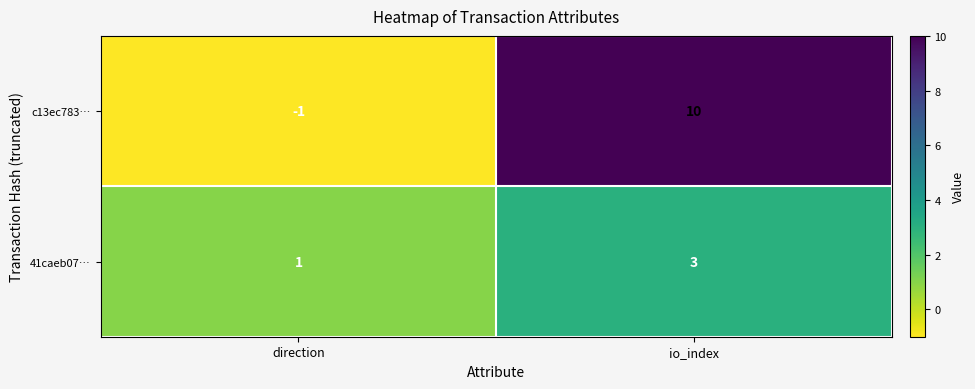

Which series has the largest total across all categories?

c13ec783…